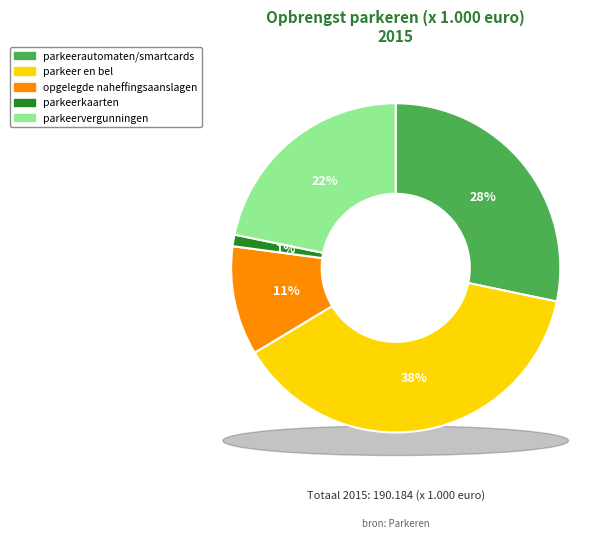

Rank the categories by value from highest to lowest.

parkeer en bel, parkeerautomaten/smartcards, parkeervergunningen, opgelegde naheffingsaanslagen, parkeerkaarten